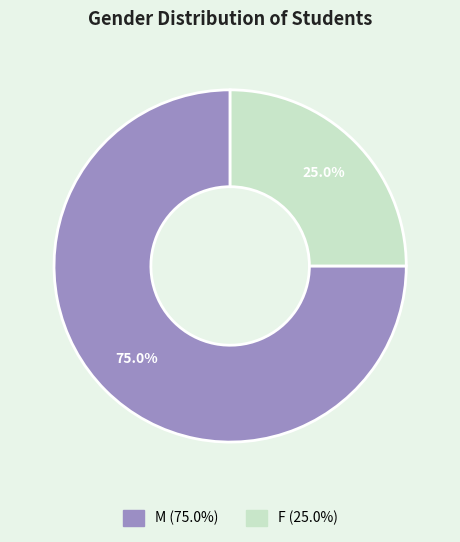

What is the ratio of the value at F to the value at M?

0.3